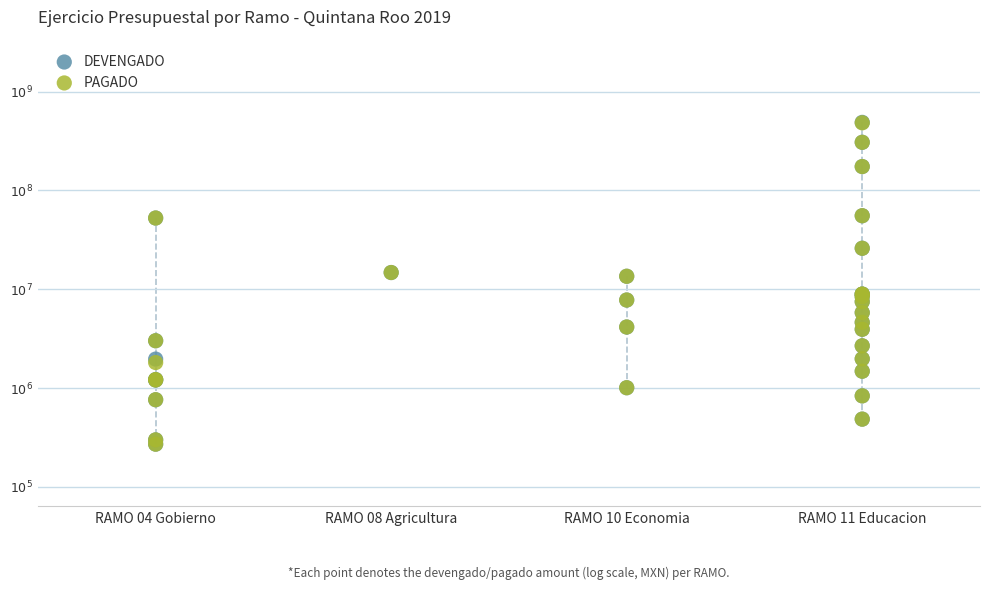

What are all the series names shown in the legend?

DEVENGADO, PAGADO